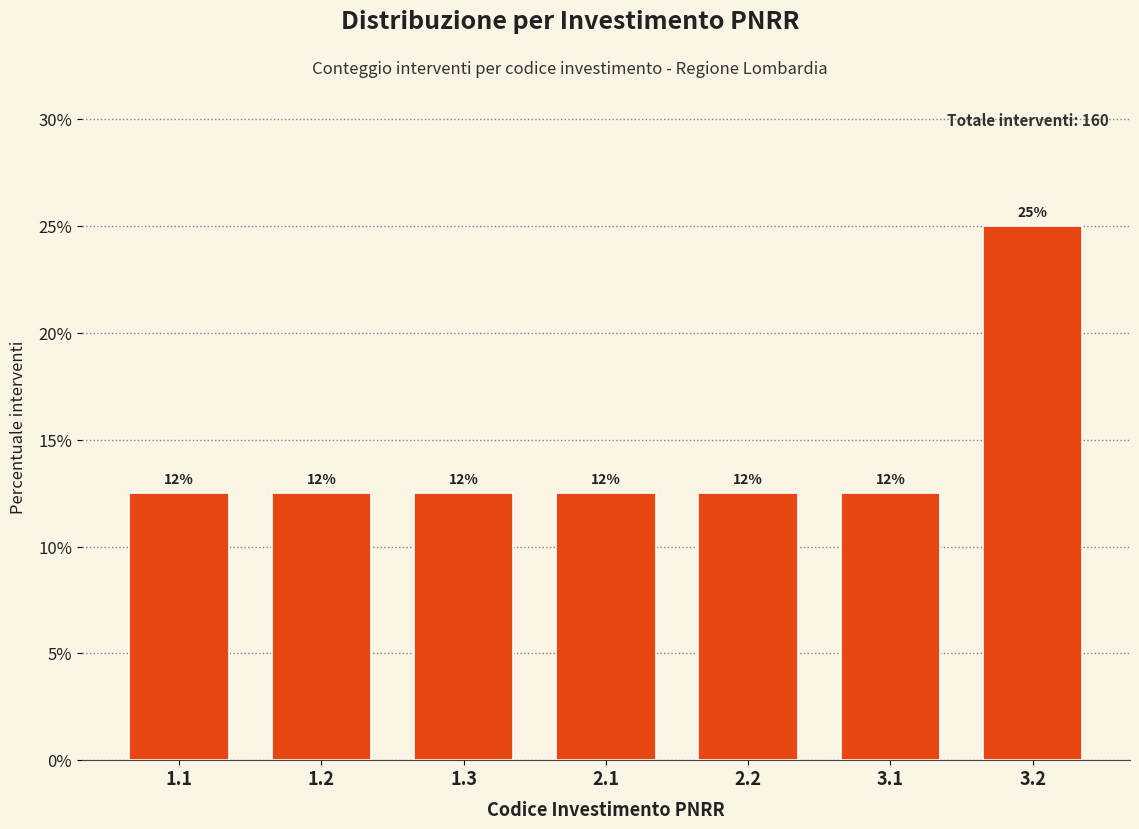

Are the bars horizontal?

No